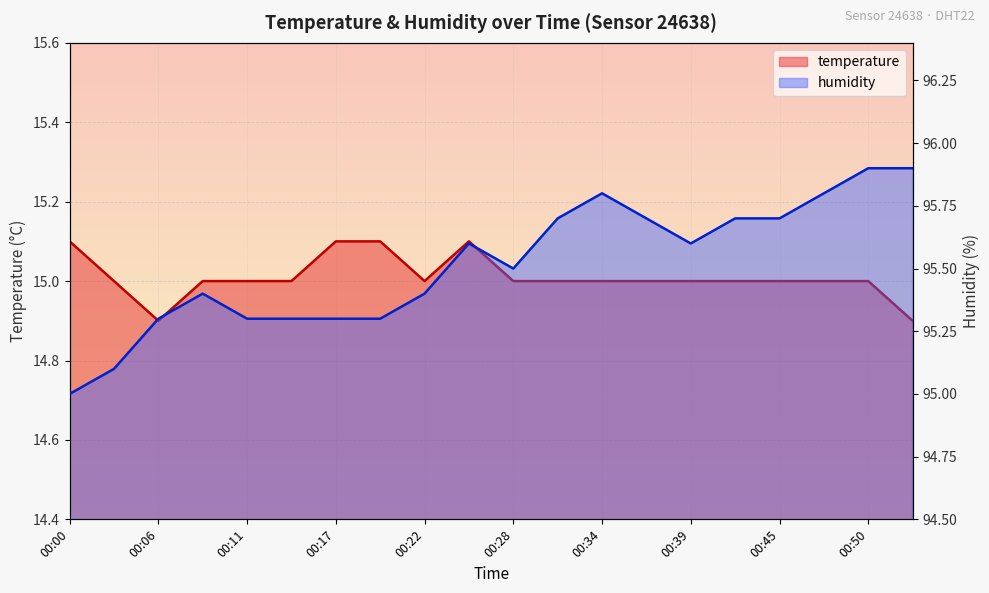

Which has a higher value, 00:50 or 00:03?

00:50